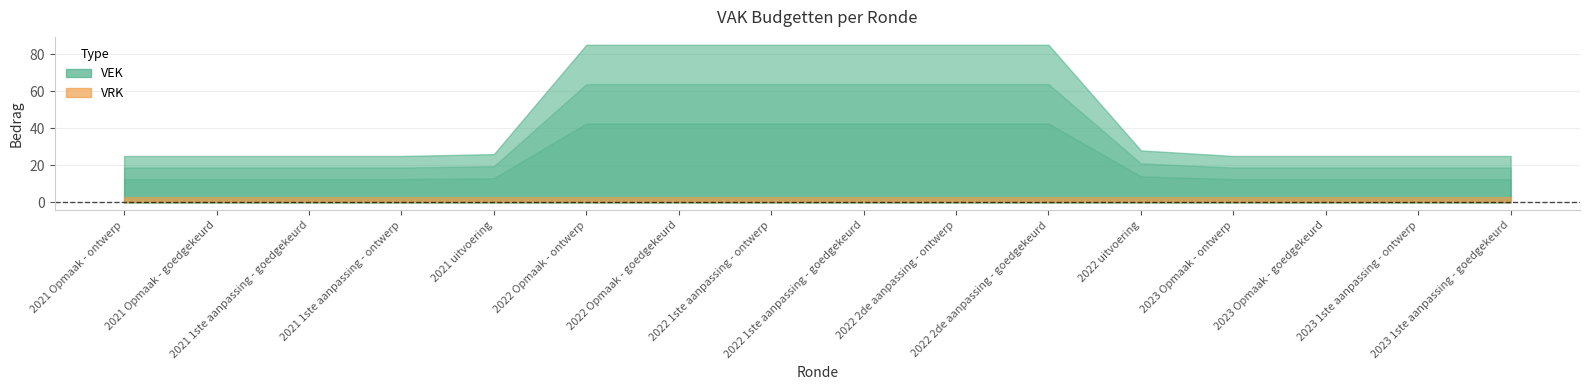

At which category is the sum across all series the highest?

2022 Opmaak - ontwerp